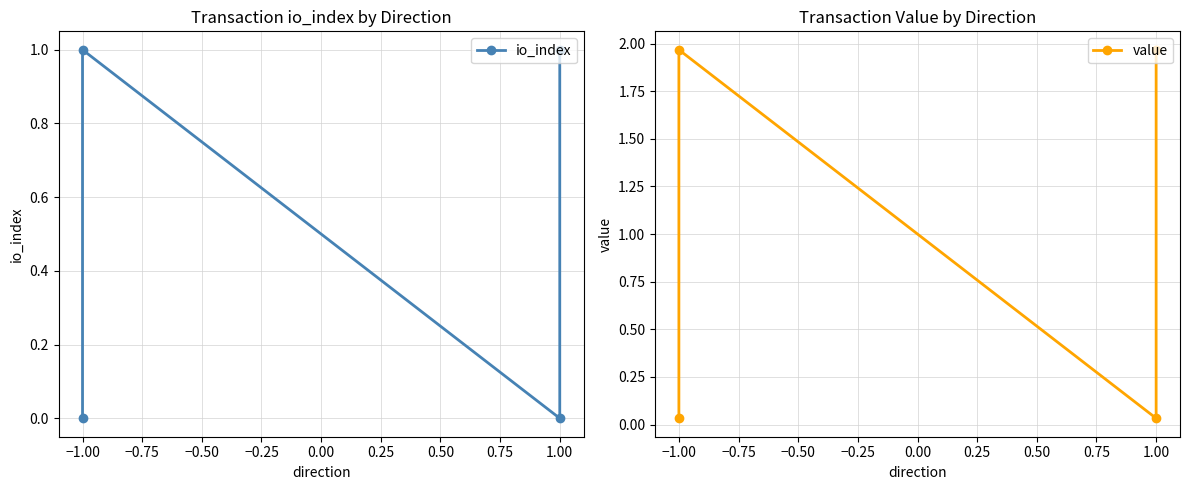

What is the sum of the value values at −1.00 and 1.00?

2.0